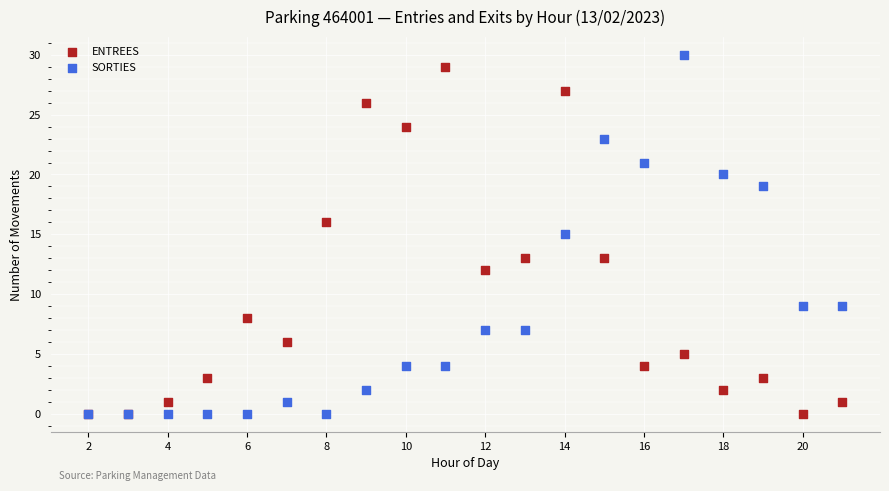

Which series reaches the maximum Y coordinate?

SORTIES